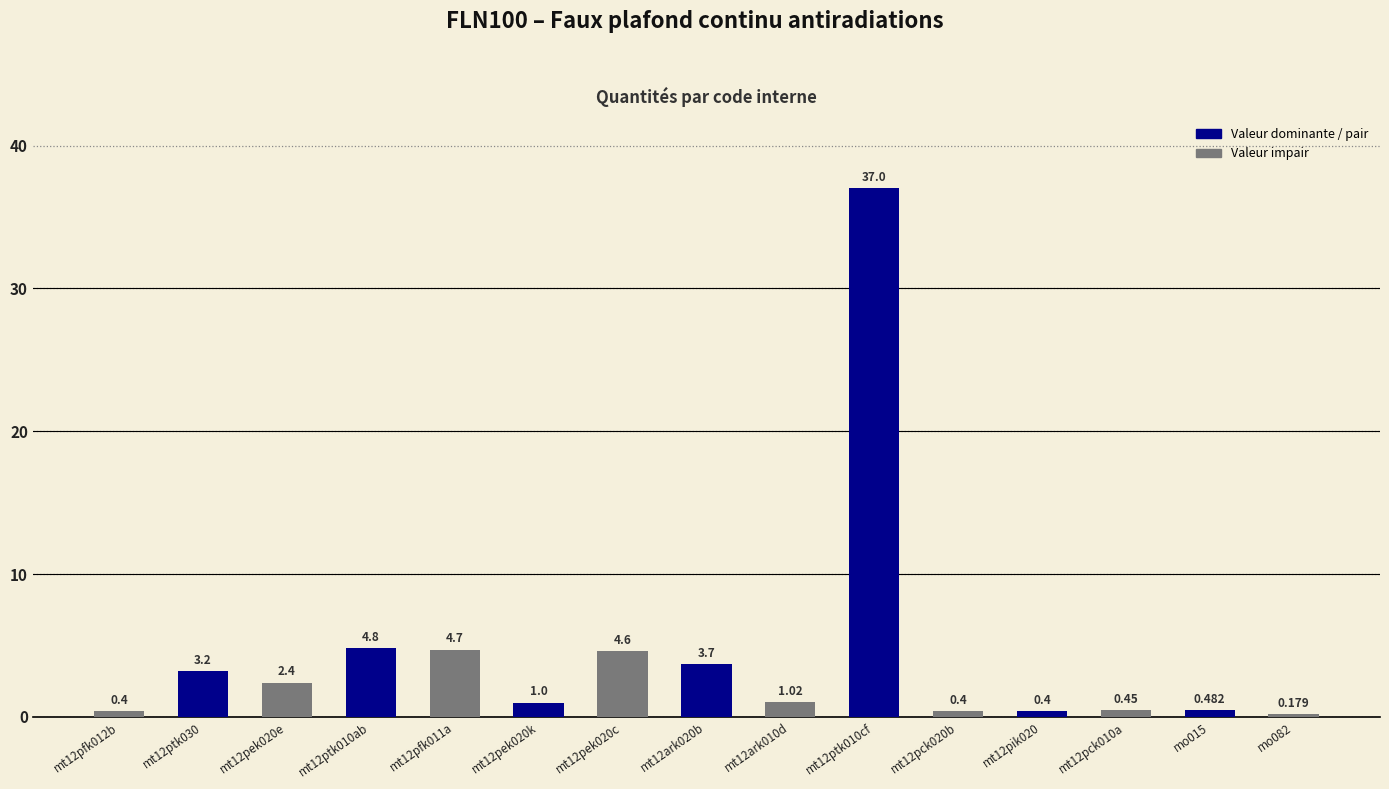

Which category has the lowest value across all series?

mo082